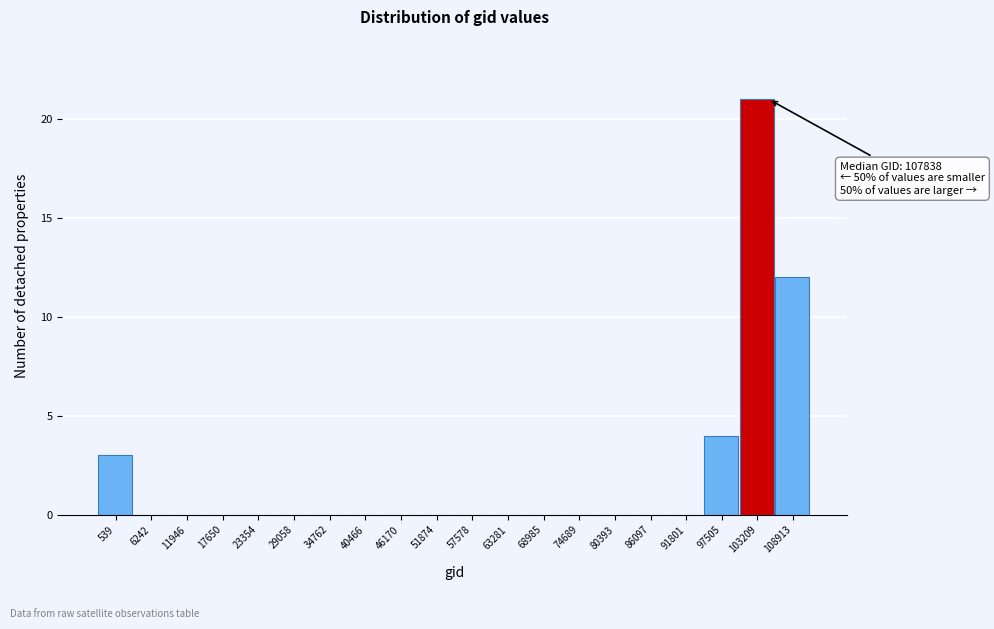

Reading right to left, transcribe all the data shown in this chart.

108913=12	103209=21	97505=4	91801=0	86097=0	80393=0	74689=0	68985=0	63281=0	57578=0	51874=0	46170=0	40466=0	34762=0	29058=0	23354=0	17650=0	11946=0	6242=0	539=3